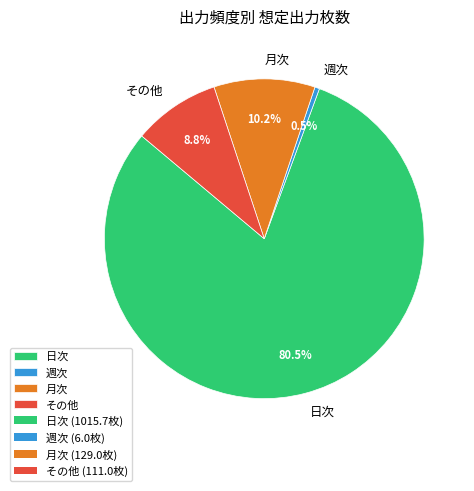

What is the largest slice in the pie chart?

日次